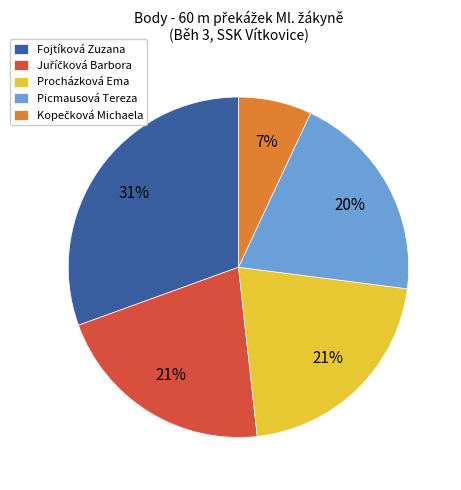

To the nearest percent, what portion does Picmausová Tereza represent?

20%